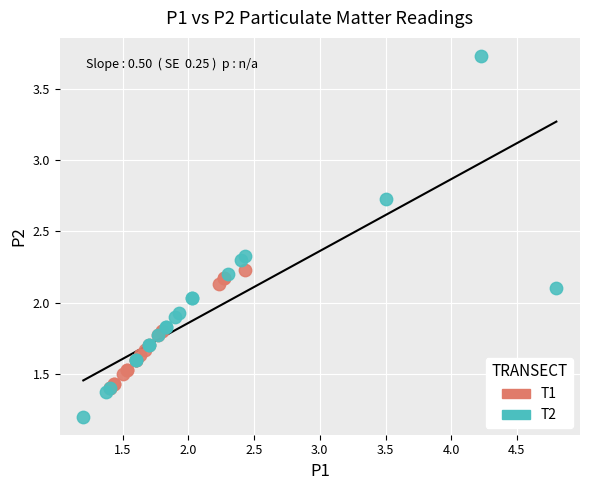

What are all the series names shown in the legend?

T1, T2